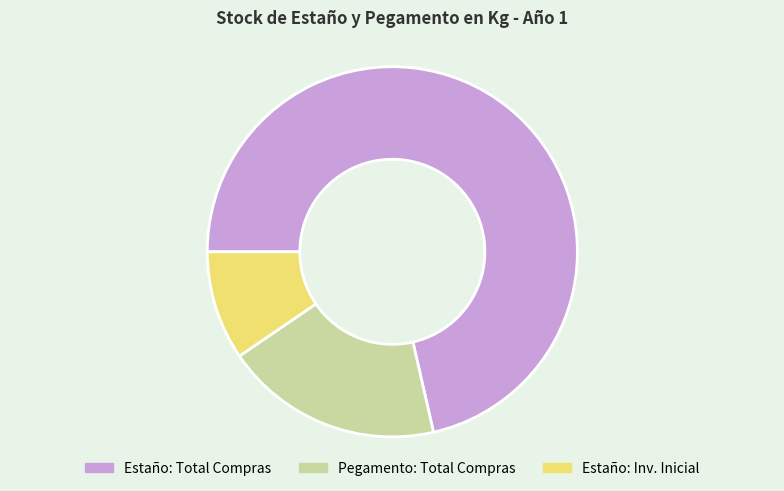

How many segments does this pie chart have?

3